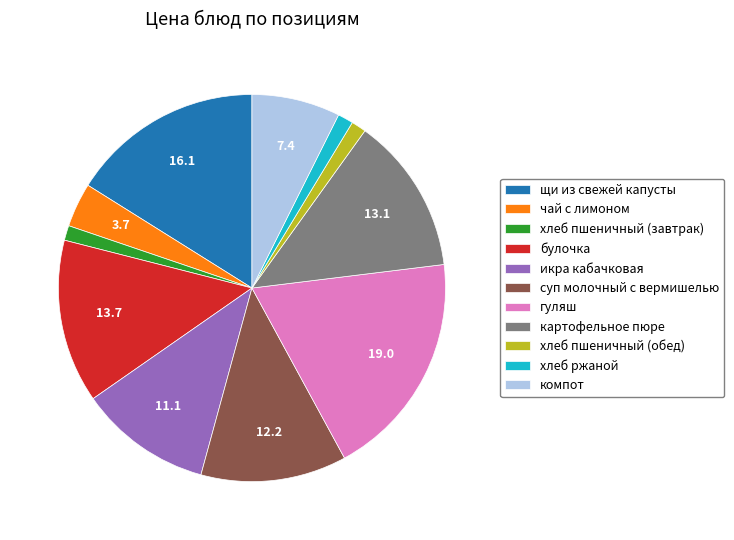

How many segments does this pie chart have?

11